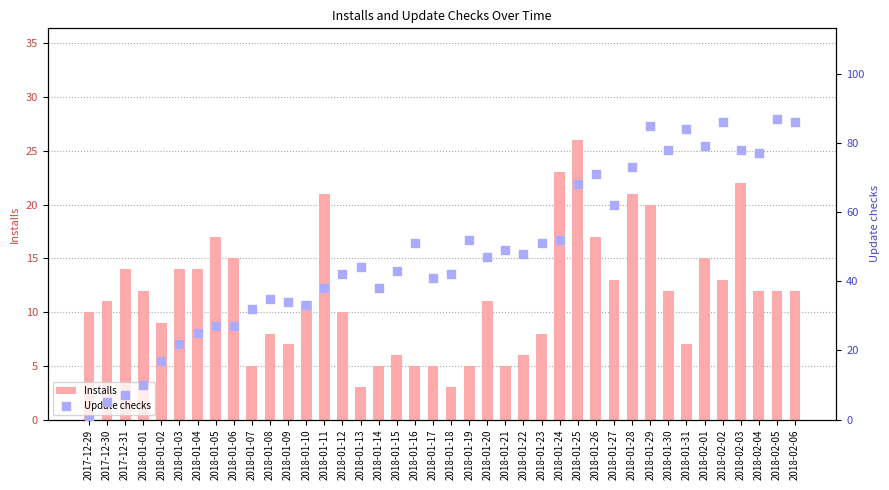

Which series has the largest total across all categories?

Update checks